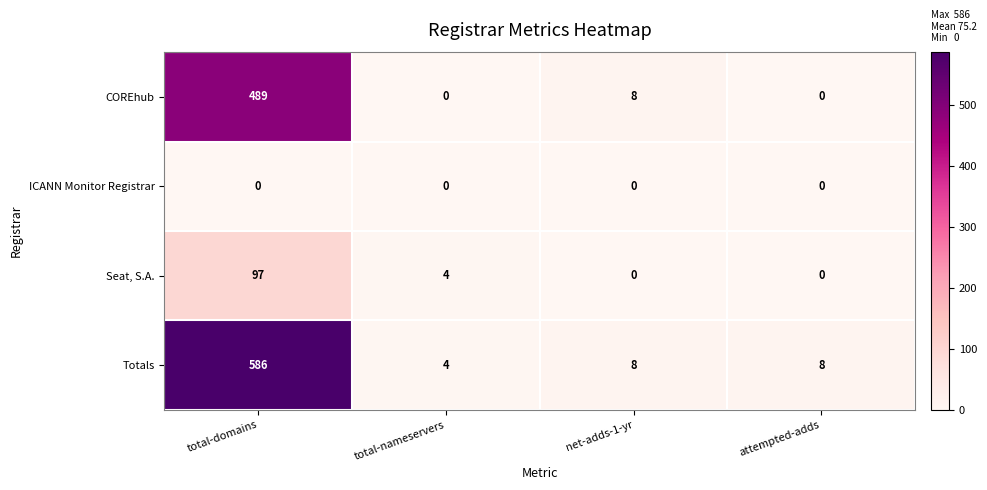

Is it true that Totals equals 4 at total-nameservers?

True